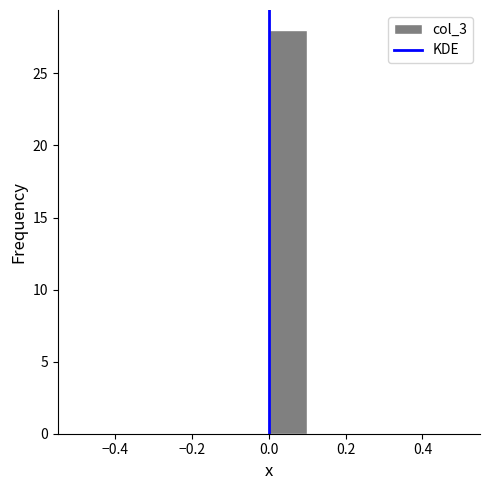

Which range on the x-axis has the tallest bar?

0.0 to 0.1